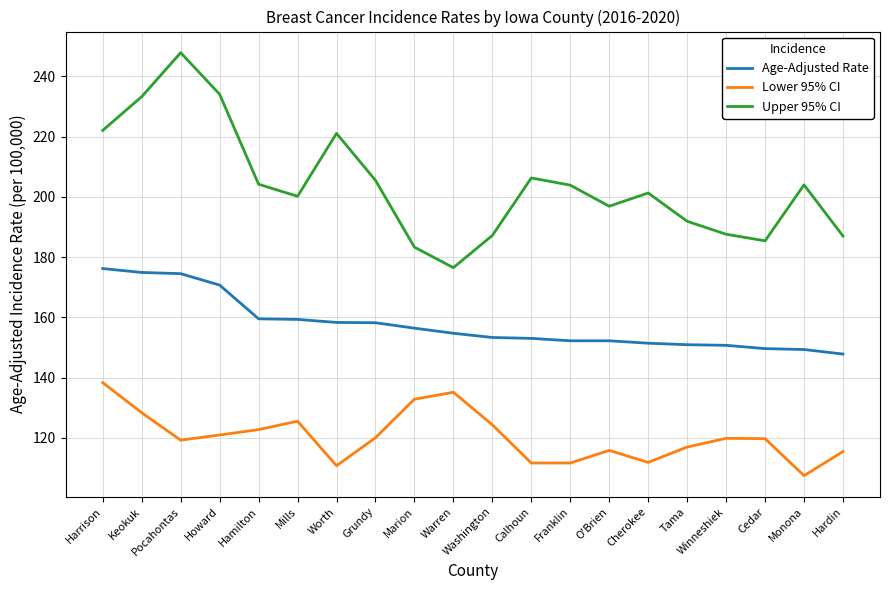

Which series has the largest total across all categories?

Upper 95% CI